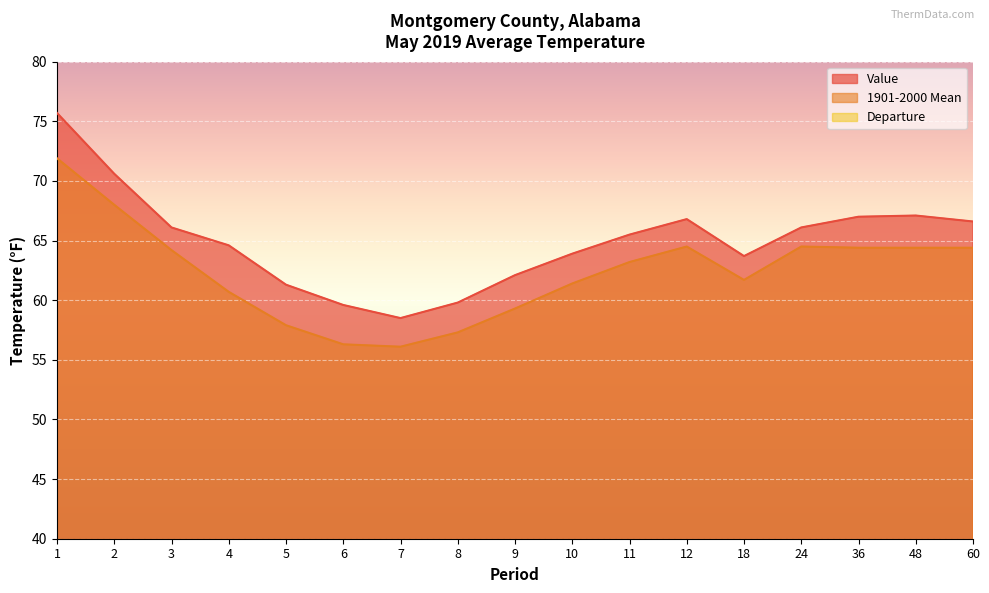

Count the number of data series in this chart.

3